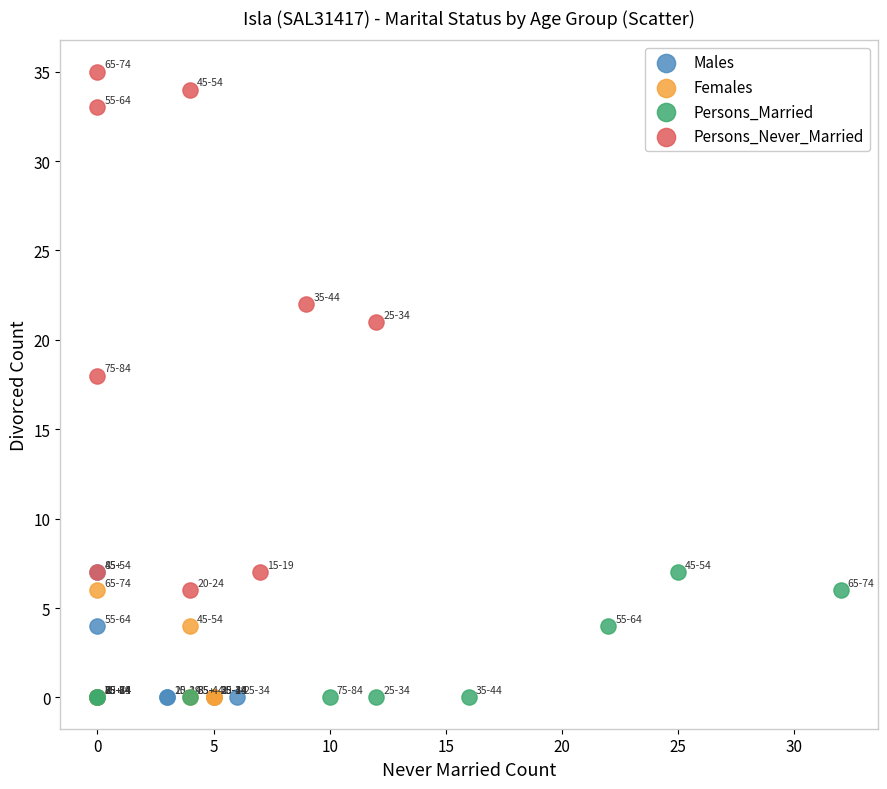

Which series has the widest spread of Y values?

Persons_Never_Married